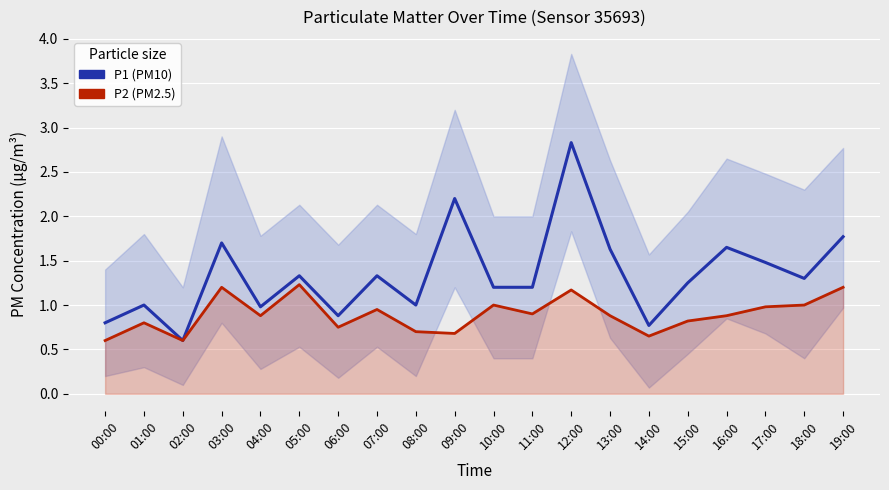

Is this an area chart (filled region under the line)?

No